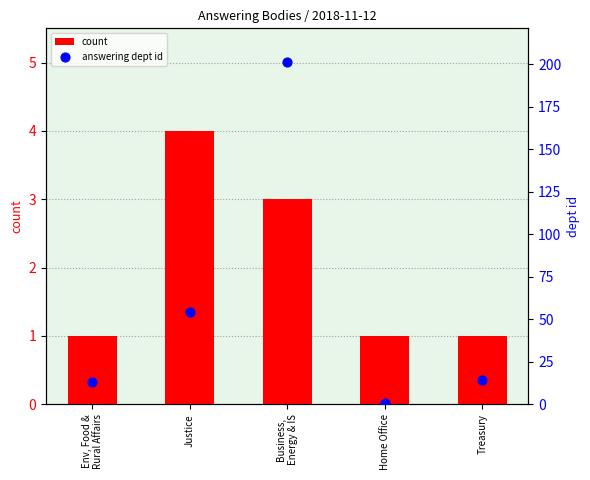

At which category is the sum across all series the highest?

Business,
Energy & IS